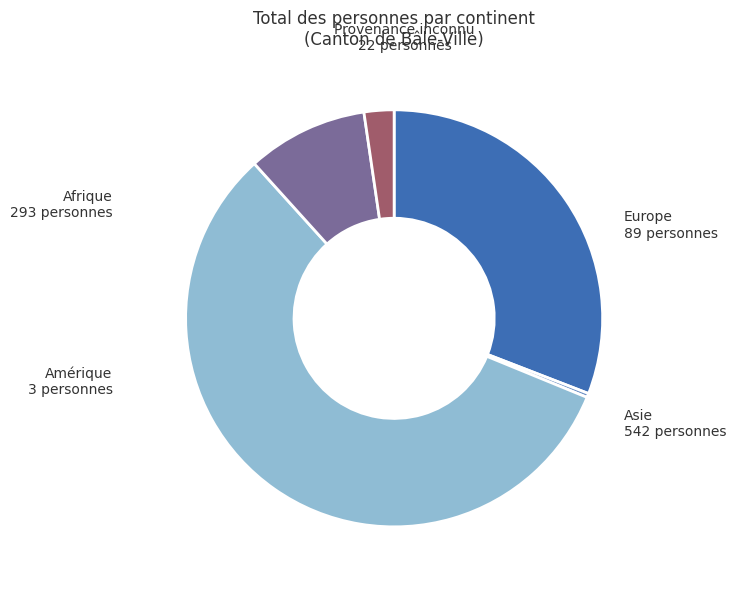

Do Provenance inconnu and Amérique together represent more than half of the pie?

No